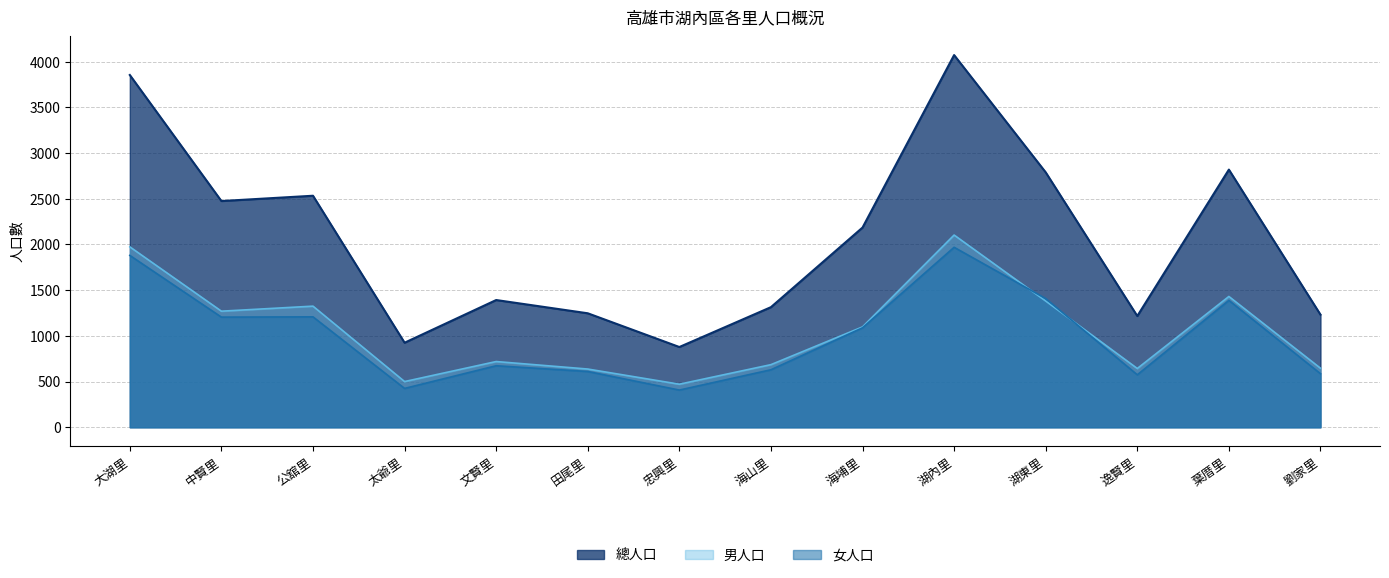

Which category has the highest value in the 男人口 series?

湖內里